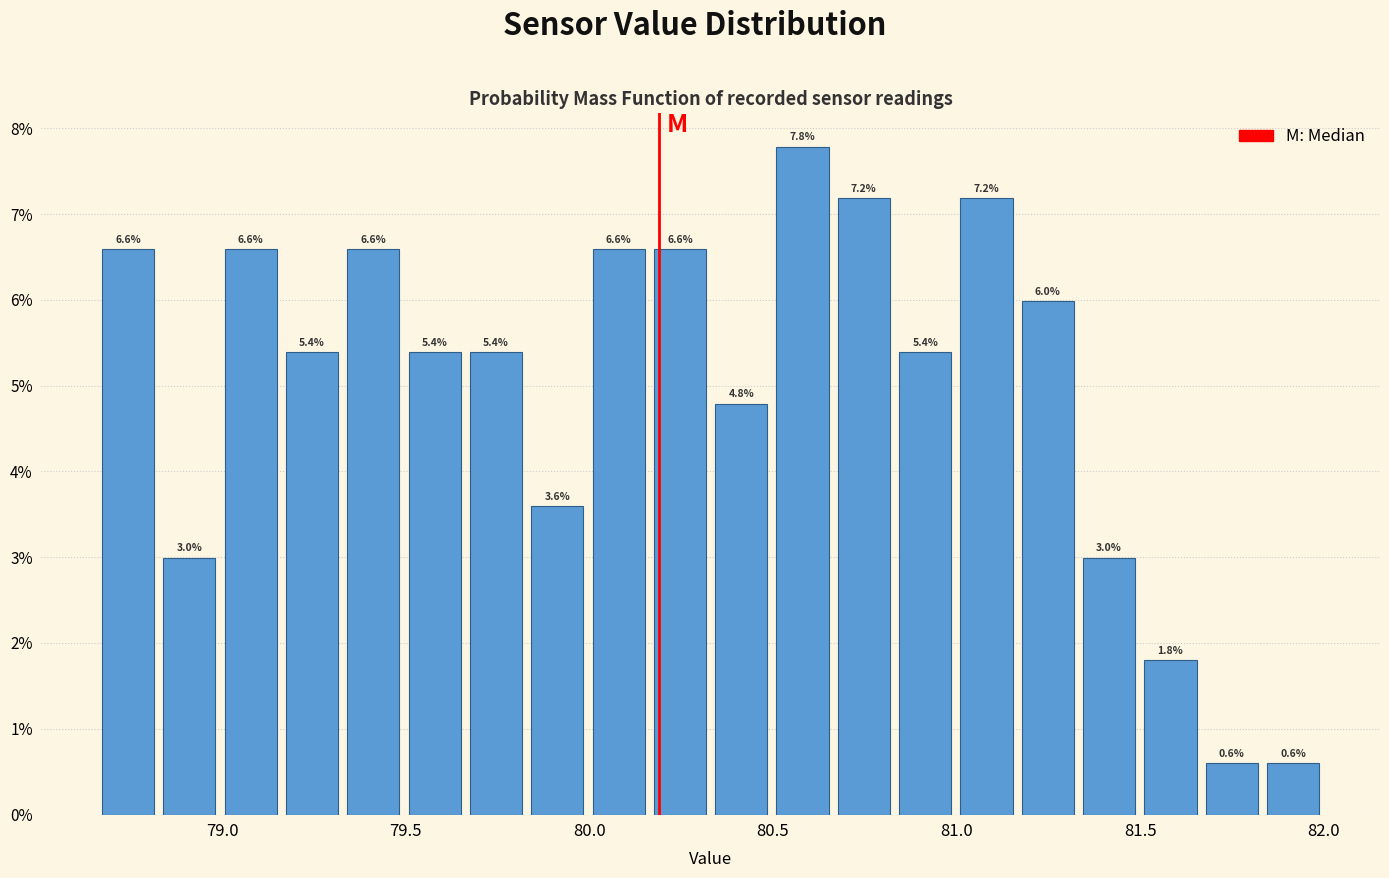

Read against the x-axis, roughly where is the centre of the tallest bar?

80.60